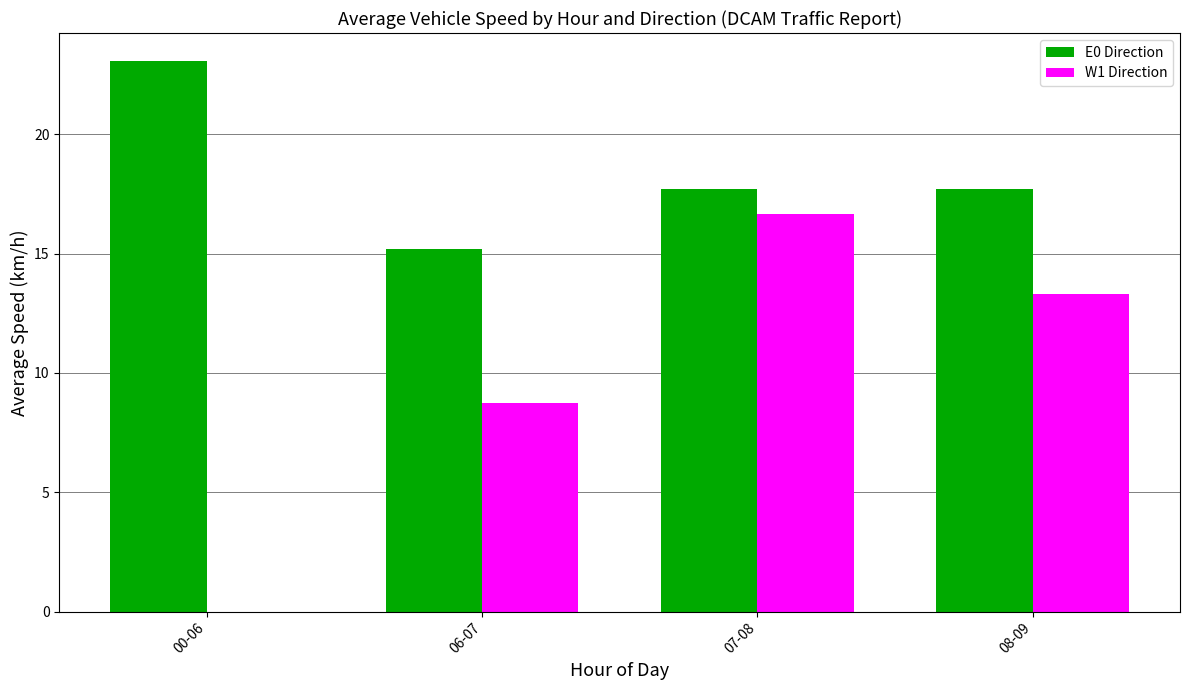

True or false: E0 Direction has a value of 6.0 at 07-08.

False